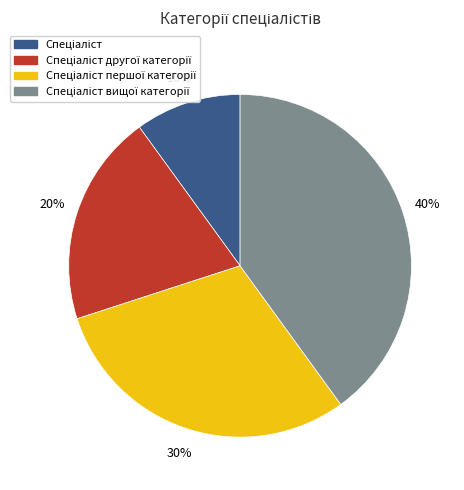

To the nearest percent, what is the difference between the largest and smallest slice percentages?

30%